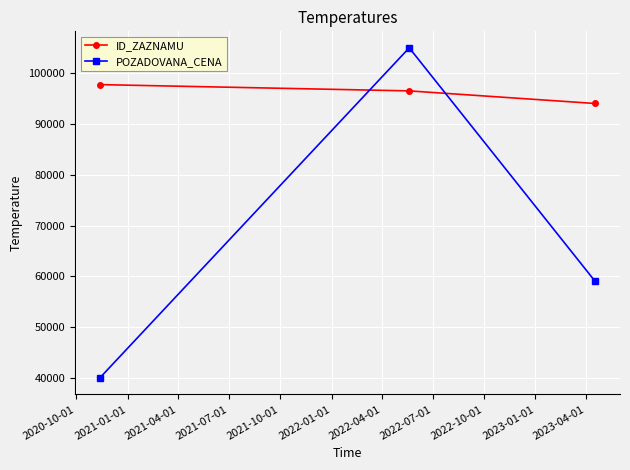

What is the smallest value displayed?

40000